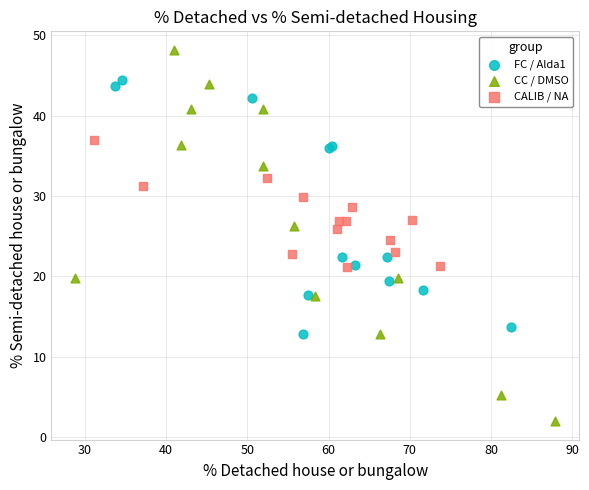

Which series contains the lowest Y value?

CC / DMSO